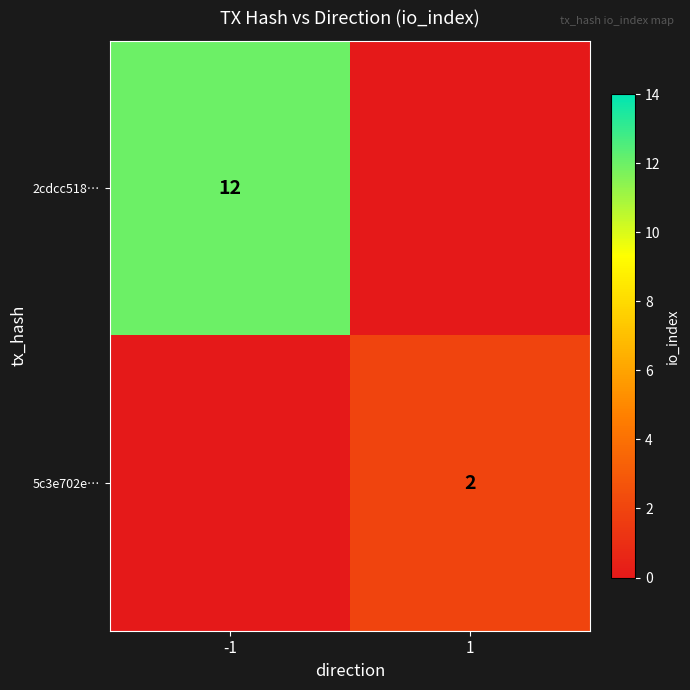

The value of 5c3e702e… at 1 is 2. True or false?

True